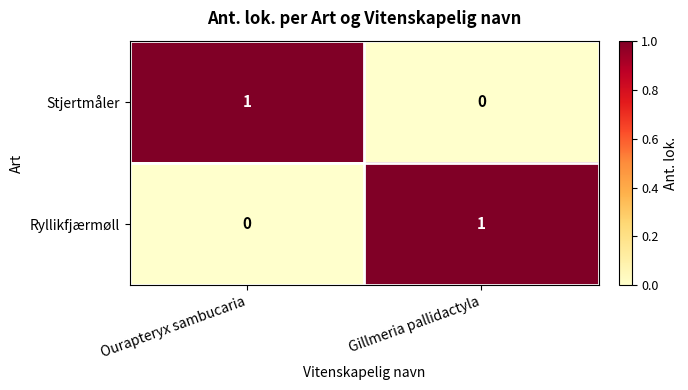

Reading left to right, what are all the values shown in this chart?

Stjertmåler: Ourapteryx sambucaria=1	Gillmeria pallidactyla=0
Ryllikfjærmøll: Ourapteryx sambucaria=0	Gillmeria pallidactyla=1